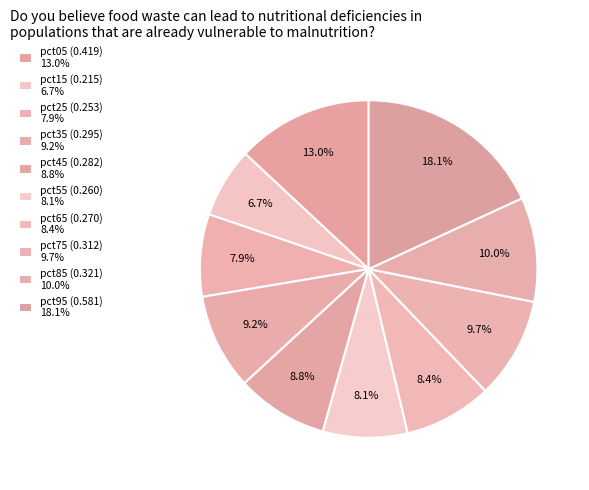

Is pct35 the majority of the pie?

No